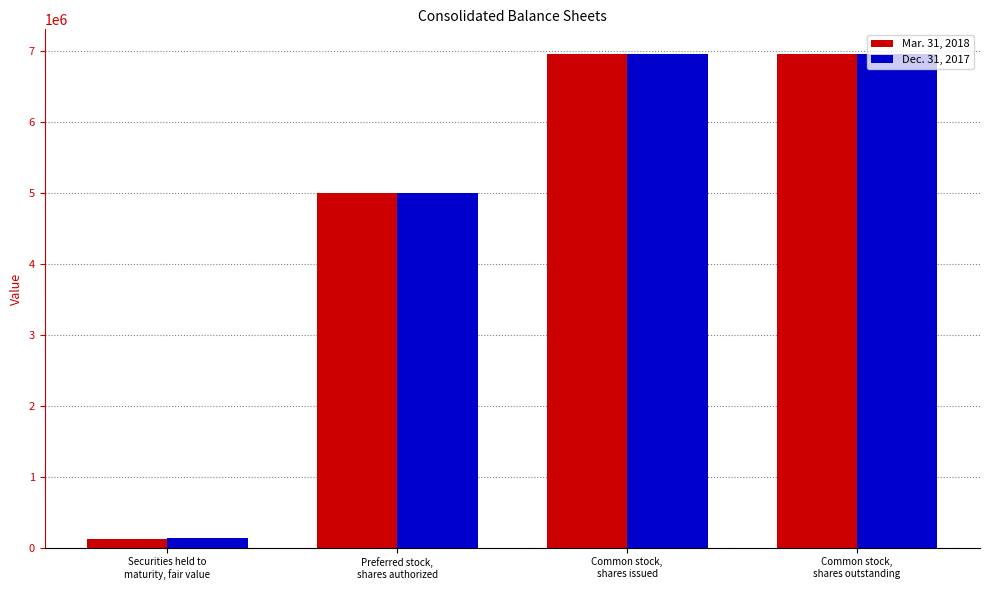

Which series has the largest range (max minus min)?

Mar. 31, 2018